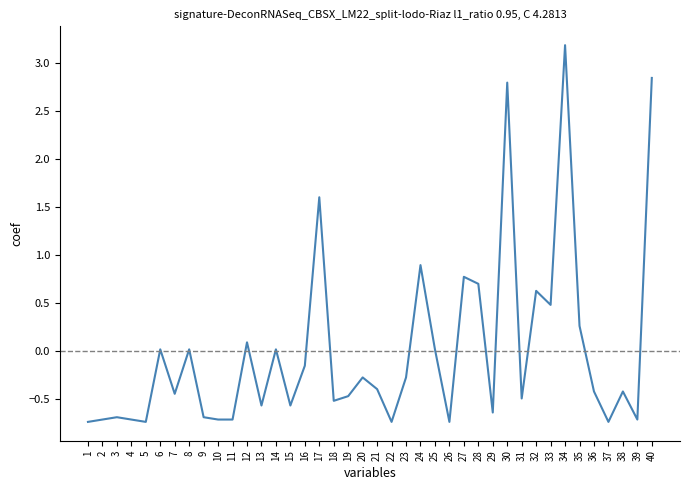

Which has a higher value, 13 or 18?

18